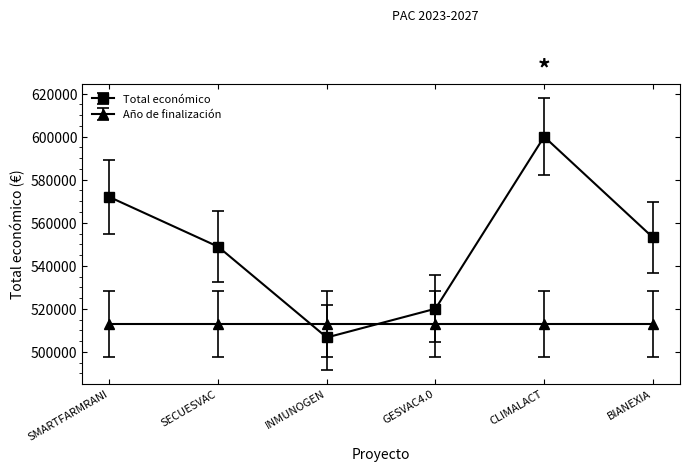

True or false: Total económico has more than 2 interior local peaks.

False